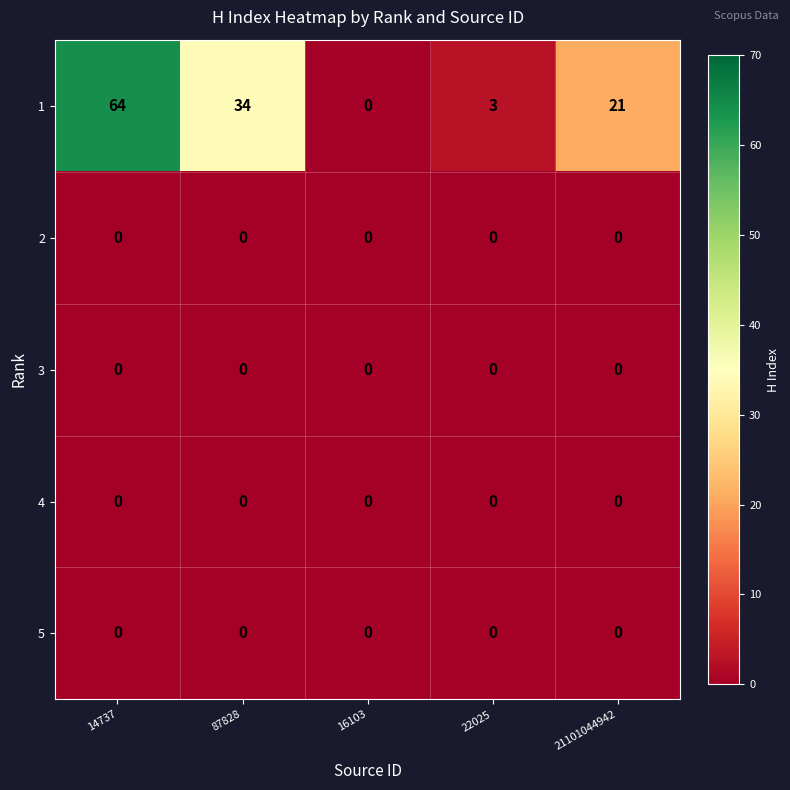

Reading left to right, extract all data points from this chart.

1: 64	34	0	3	21
2: 0	0	0	0	0
3: 0	0	0	0	0
4: 0	0	0	0	0
5: 0	0	0	0	0